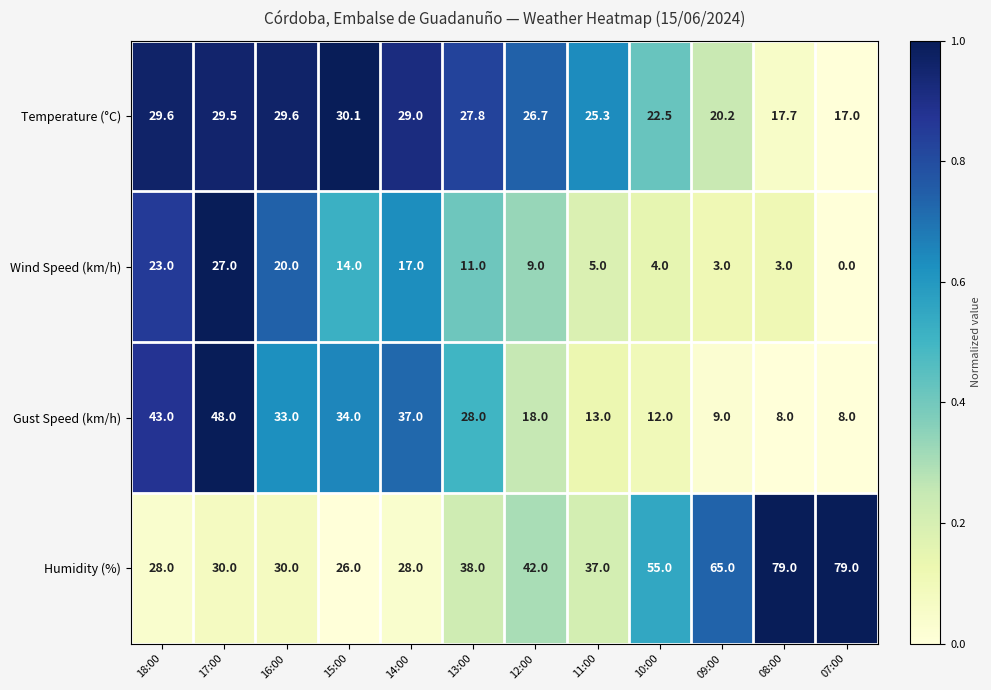

Rank the series at 14:00 from lowest to highest value.

Wind Speed (km/h), Humidity (%), Temperature (°C), Gust Speed (km/h)